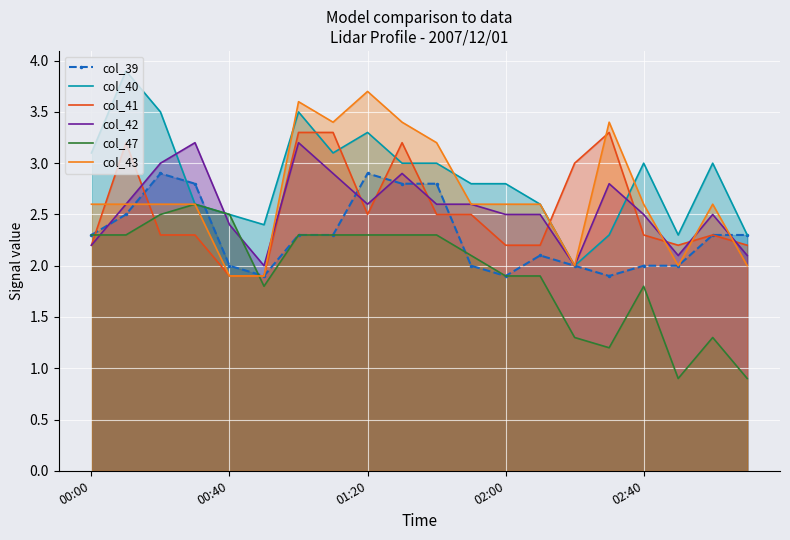

What is the sum of all col_39 values?

46.0